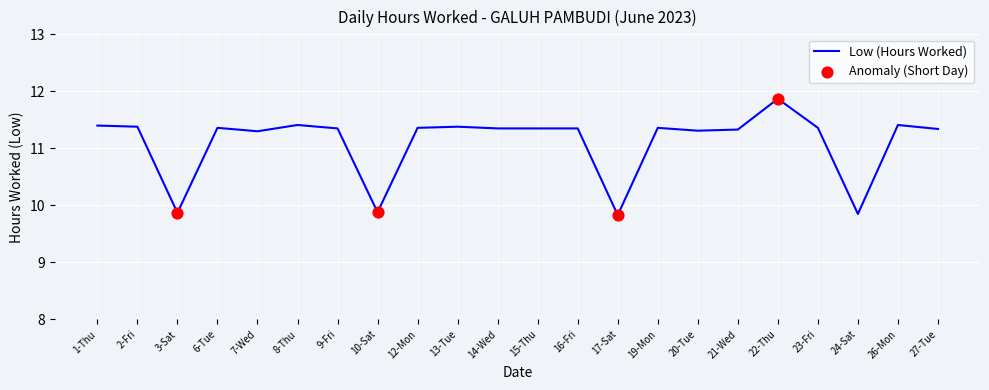

Which has a higher value, 1-Thu or 7-Wed?

1-Thu